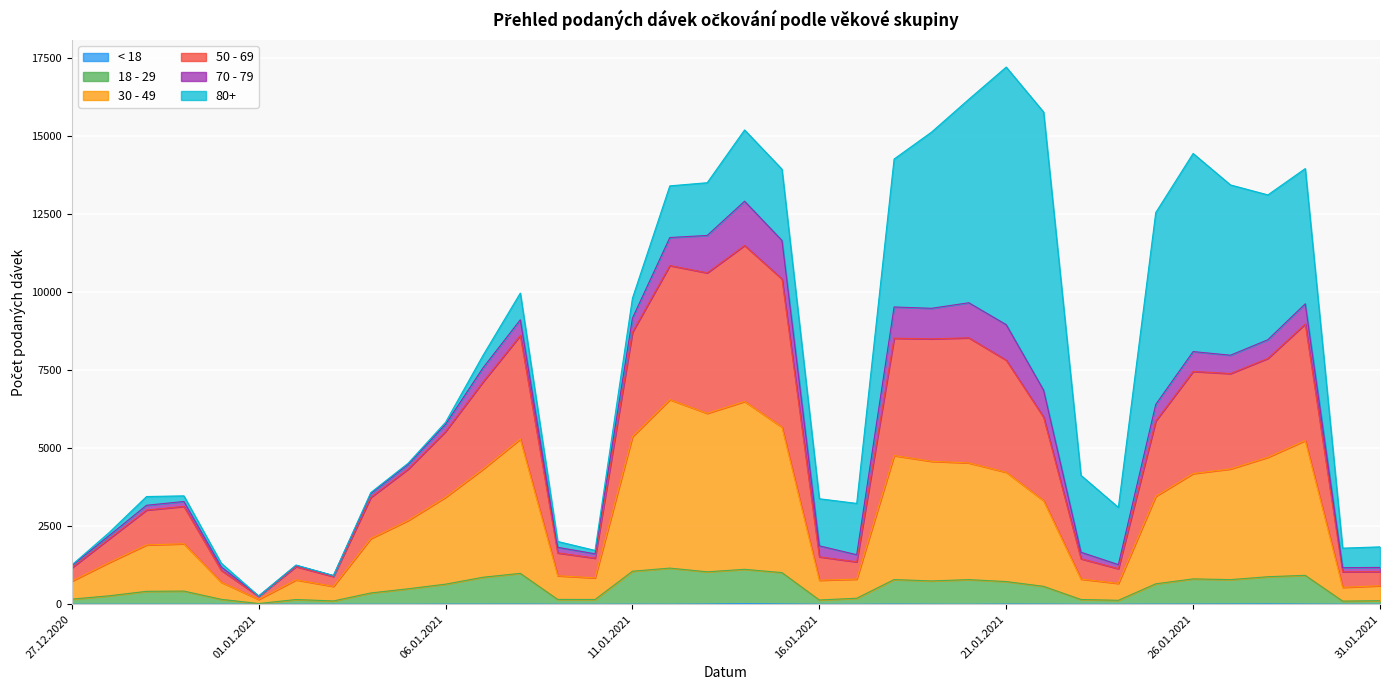

What is the difference between the maximum and minimum values in the 18 - 29 series?

1135